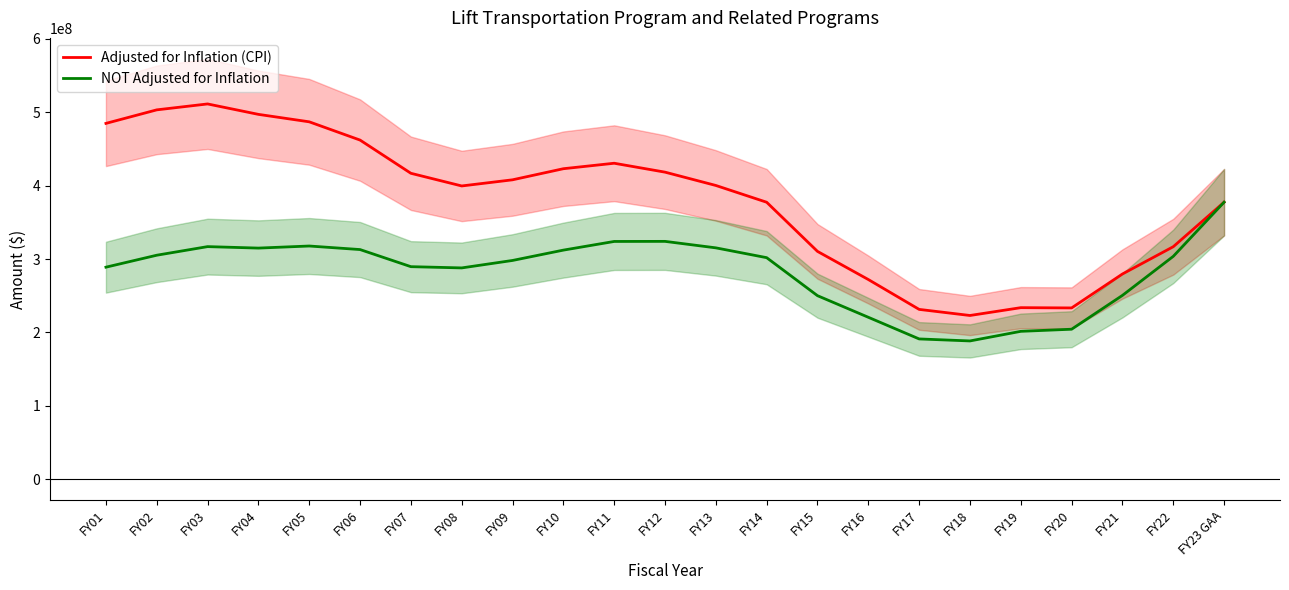

What is the difference between the Adjusted for Inflation (CPI) values at FY22 and FY15?

6387782